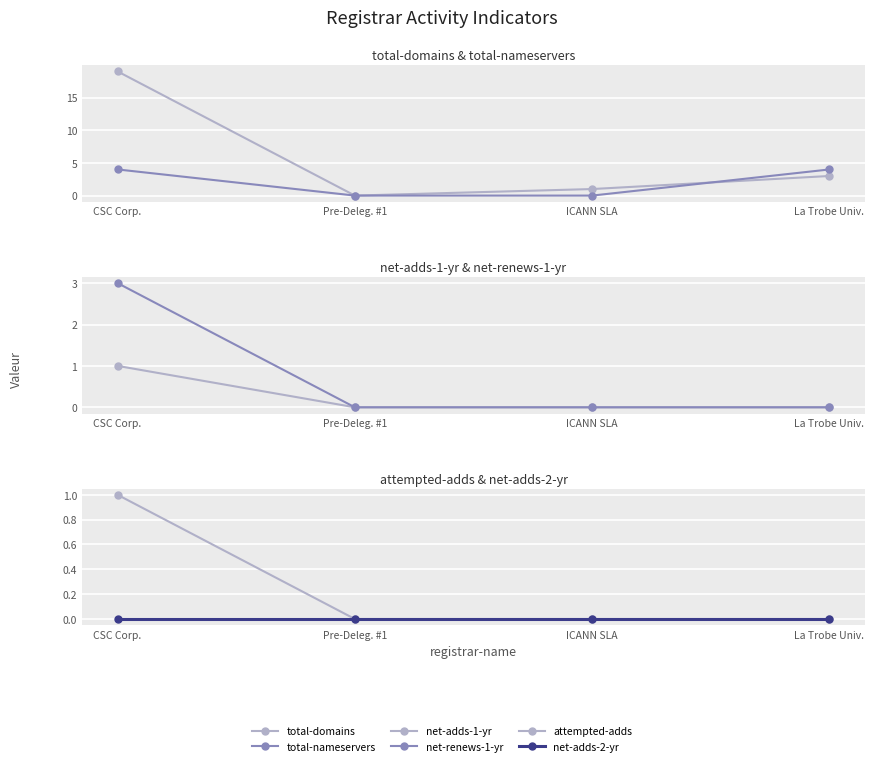

True or false: net-adds-1-yr and total-domains cross at least once.

False